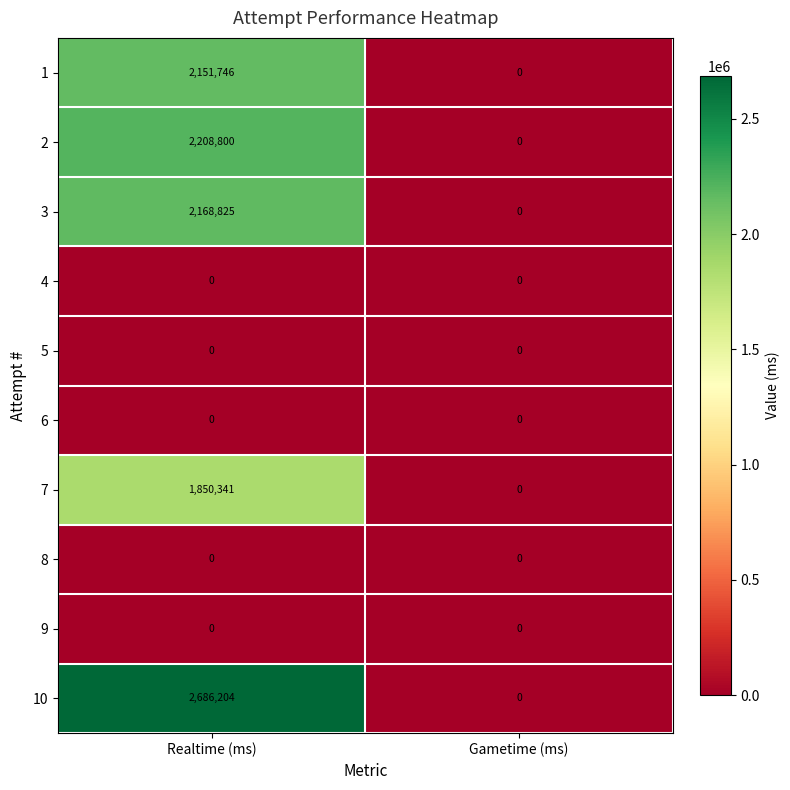

Where is 3 nearest to the value 1084412?

Gametime (ms)